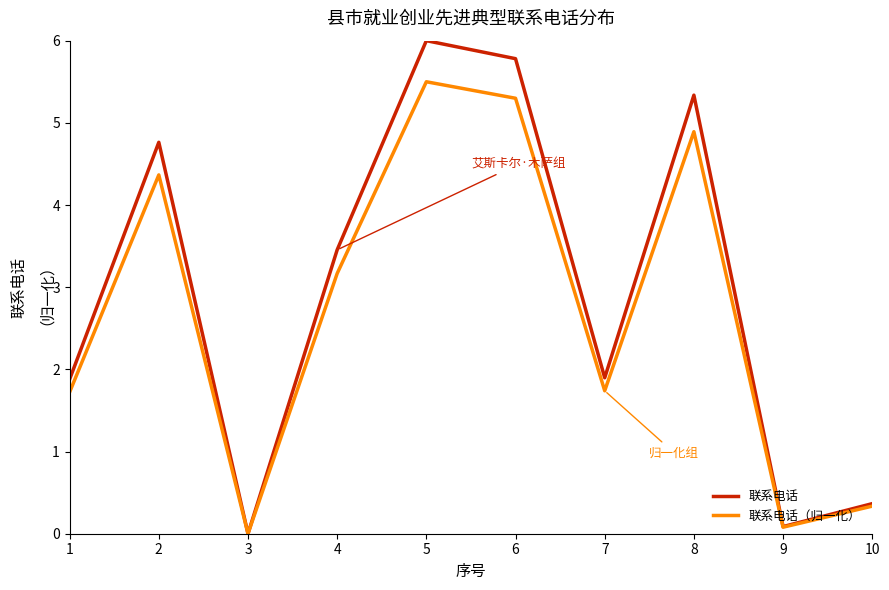

Reading left to right, extract all data points from this chart.

联系电话: 1.9	4.8	0.0	3.5	6.0	5.8	1.9	5.3	0.1	0.4
联系电话（归一化）: 1.7	4.4	0.0	3.2	5.5	5.3	1.7	4.9	0.1	0.3